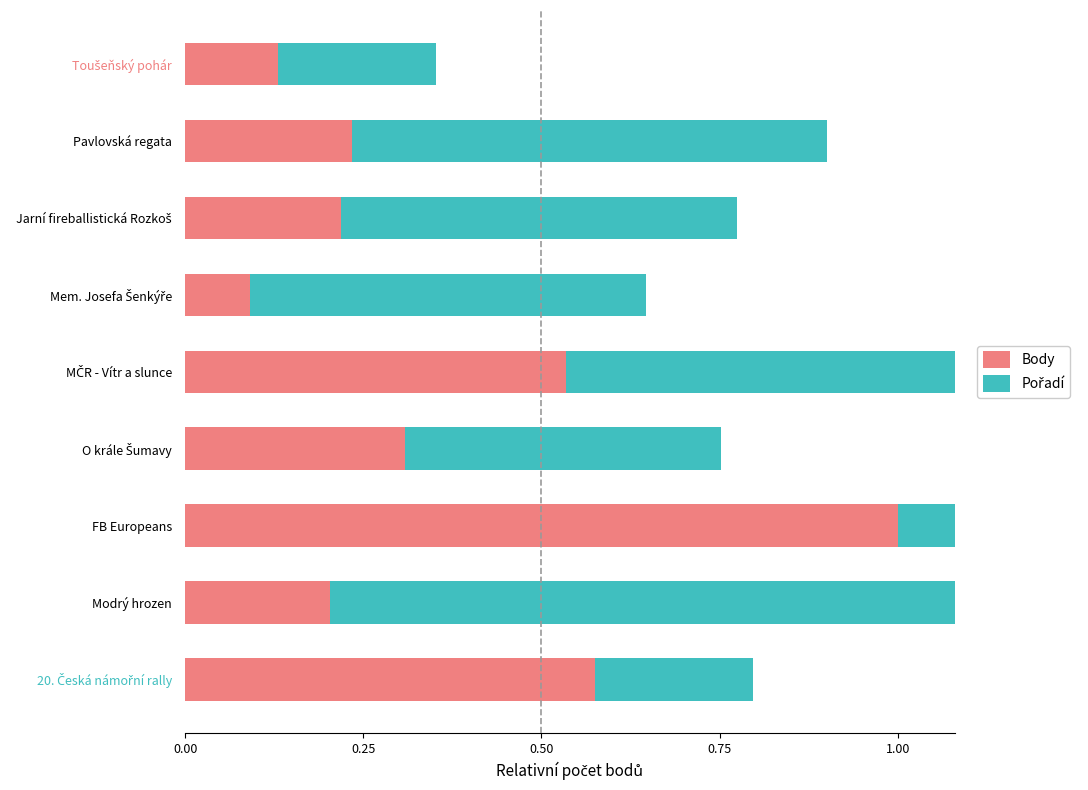

What is the sum of all Body values?

3.3